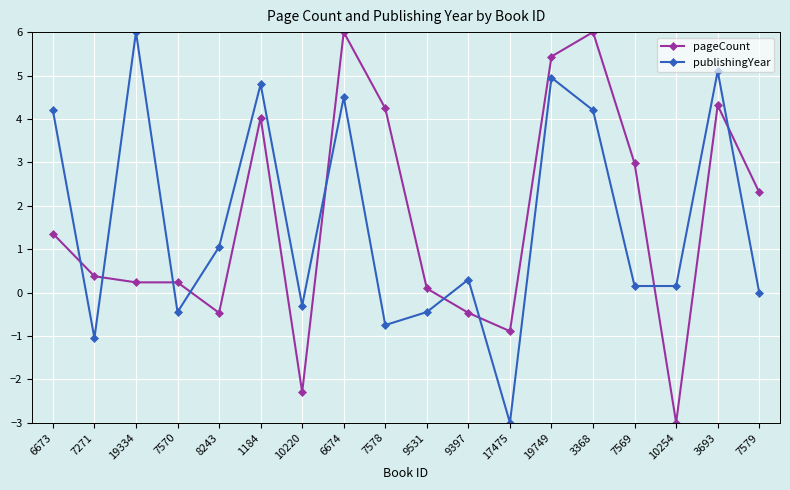

What is the approximate value of pageCount at 6673?

1.4